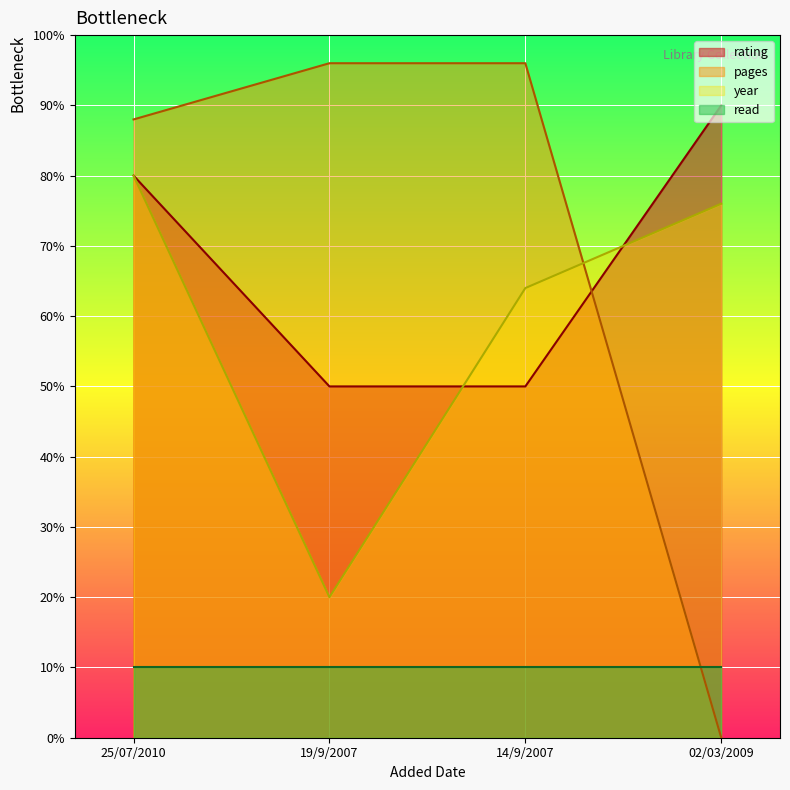

Which series has the largest total across all categories?

pages